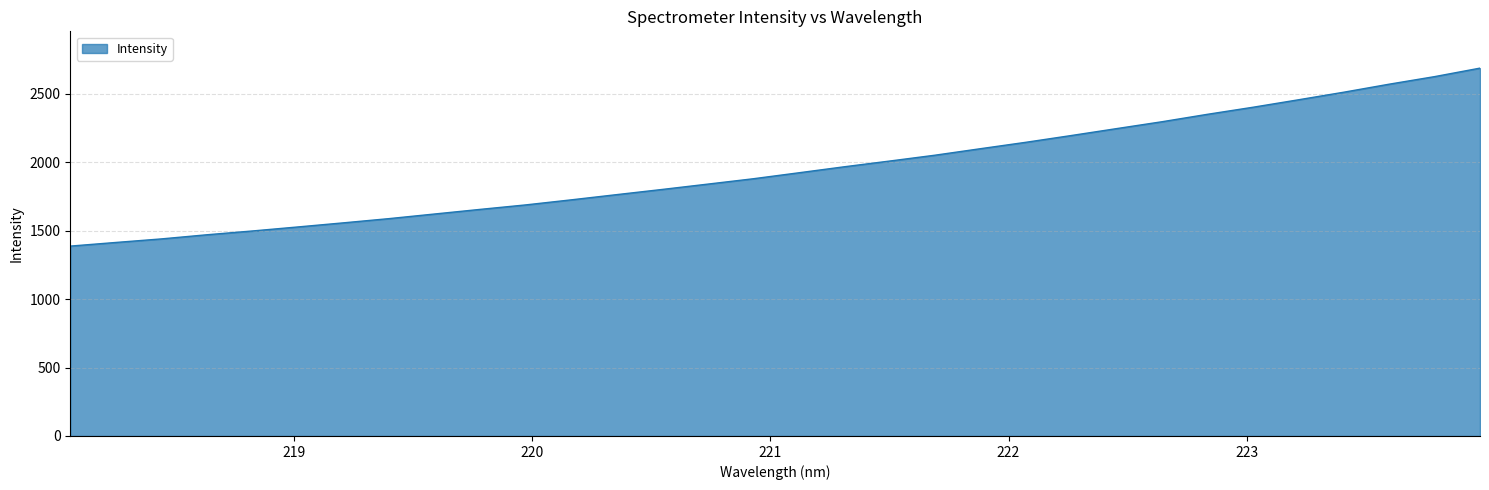

What is the difference between the maximum and minimum values?

1299.7